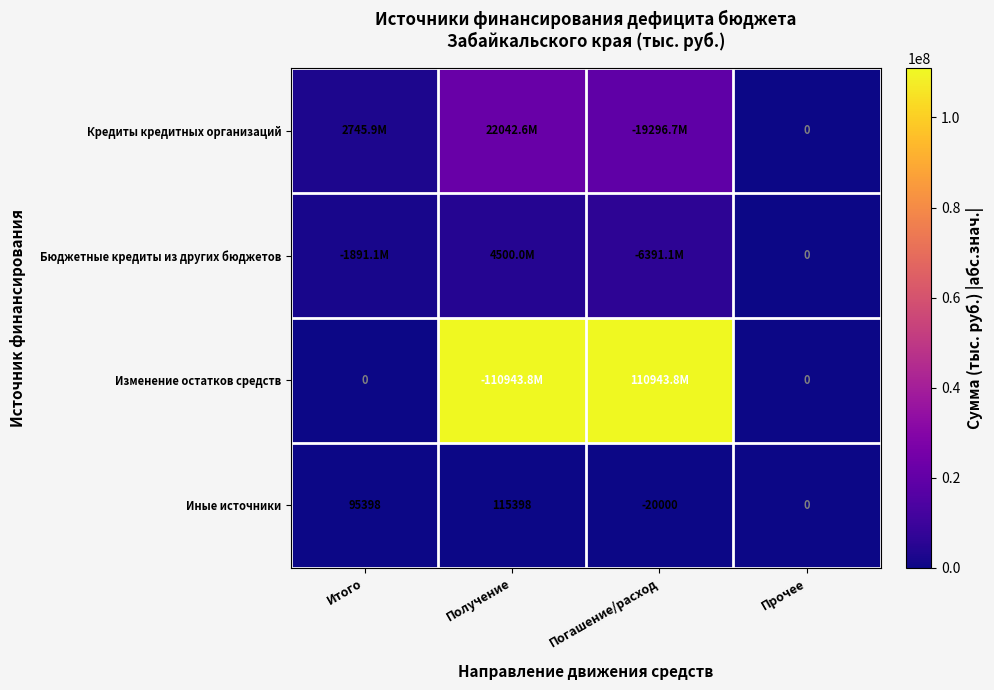

Read the Иные источники value at Погашение/расход.

-20000.0